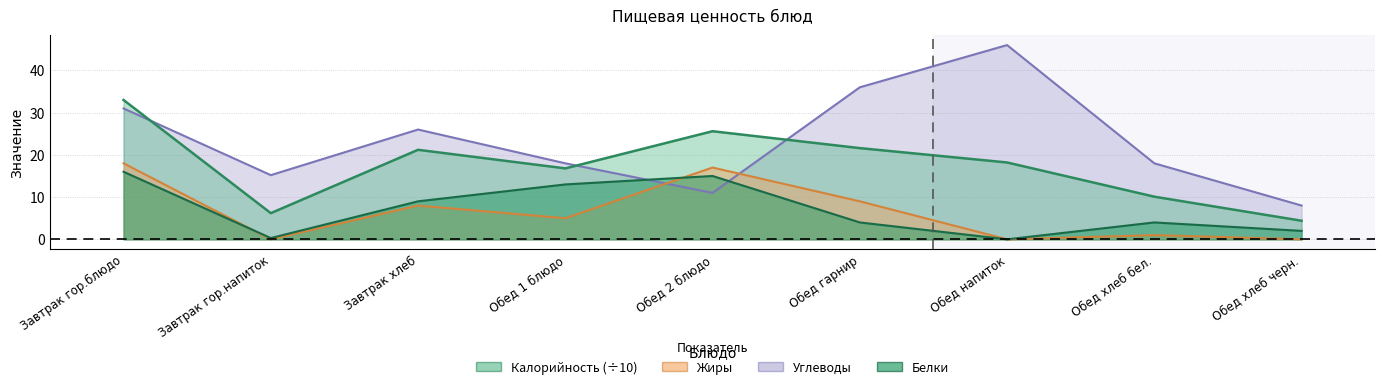

At which label does Жиры reach its minimum?

Завтрак гор.напиток